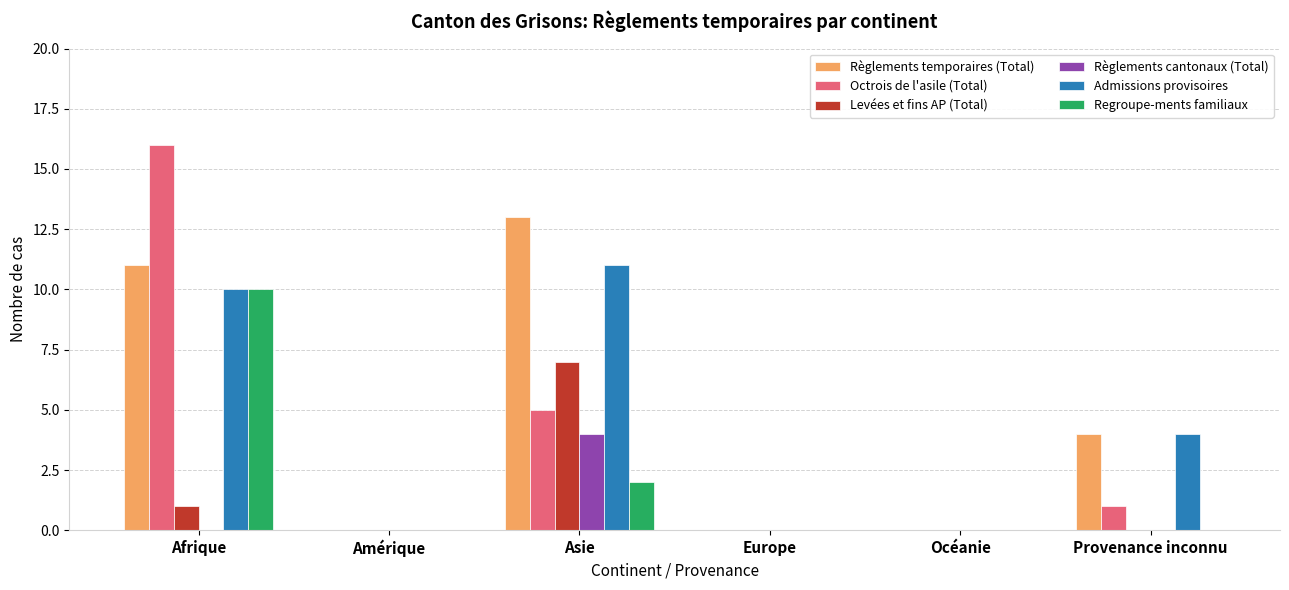

Reading right to left, list all the values displayed in this chart.

Règlements temporaires (Total): 4	0	0	13	0	11
Octrois de l'asile (Total): 1	0	0	5	0	16
Levées et fins AP (Total): 0	0	0	7	0	1
Règlements cantonaux (Total): 0	0	0	4	0	0
Admissions provisoires: 4	0	0	11	0	10
Regroupe-ments familiaux: 0	0	0	2	0	10